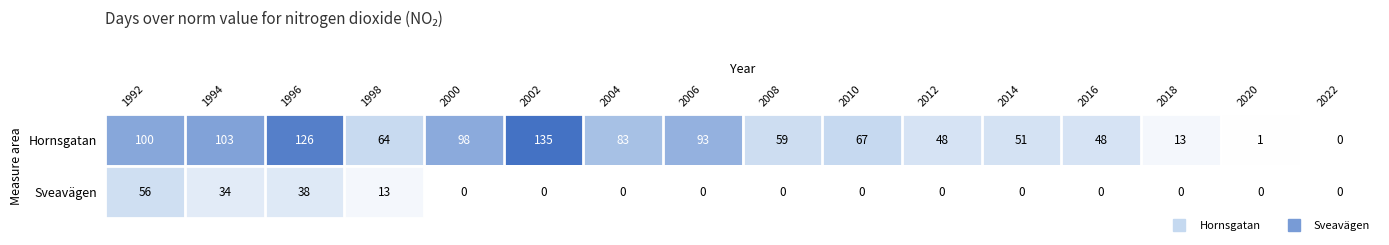

At which label is Sveavägen closest to 28?

1994